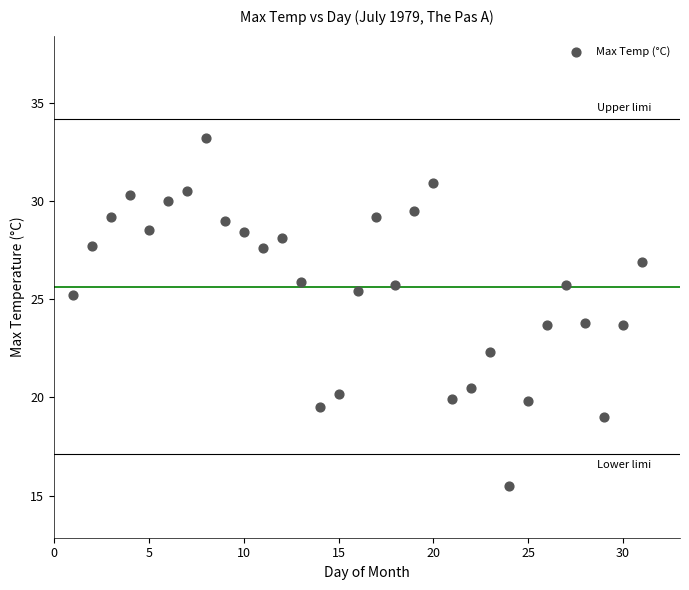

What is the range of Y values (max minus min)?

17.7